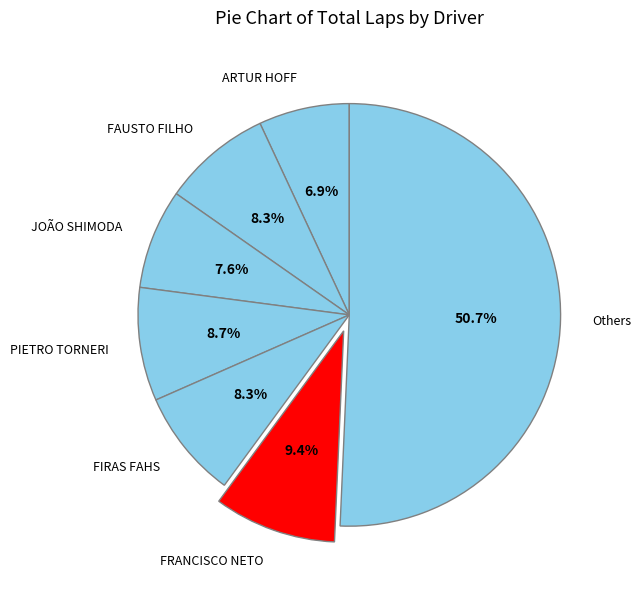

What is the largest slice in the pie chart?

Others